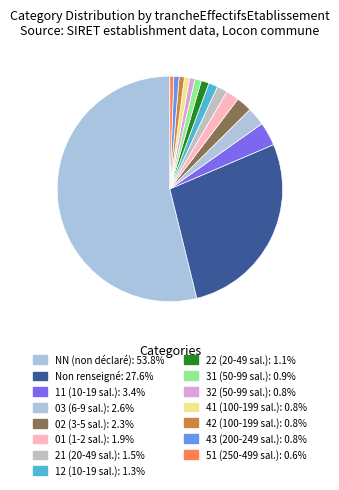

Is there a majority slice in this chart?

Yes